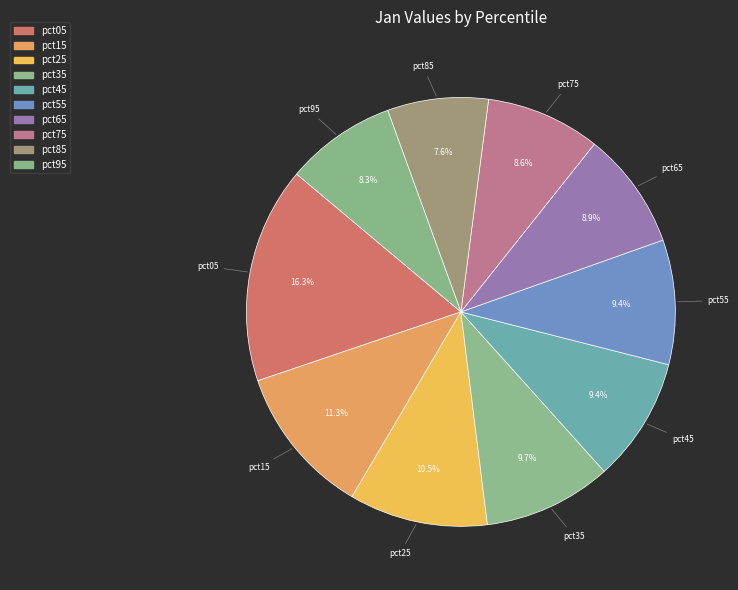

Which slice is the largest?

pct05